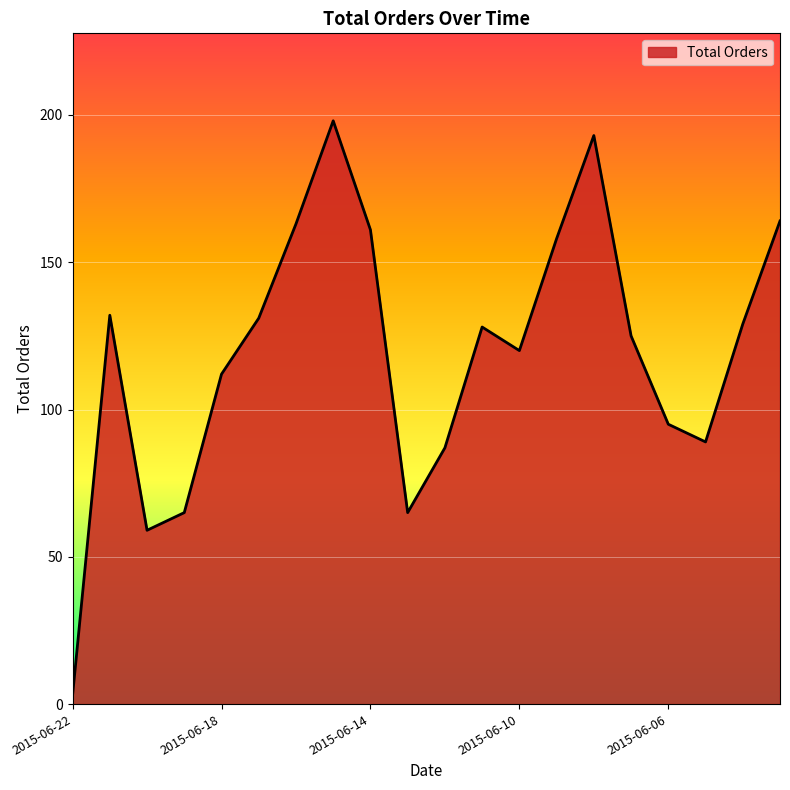

What is the difference between the second highest and minimum values?

190